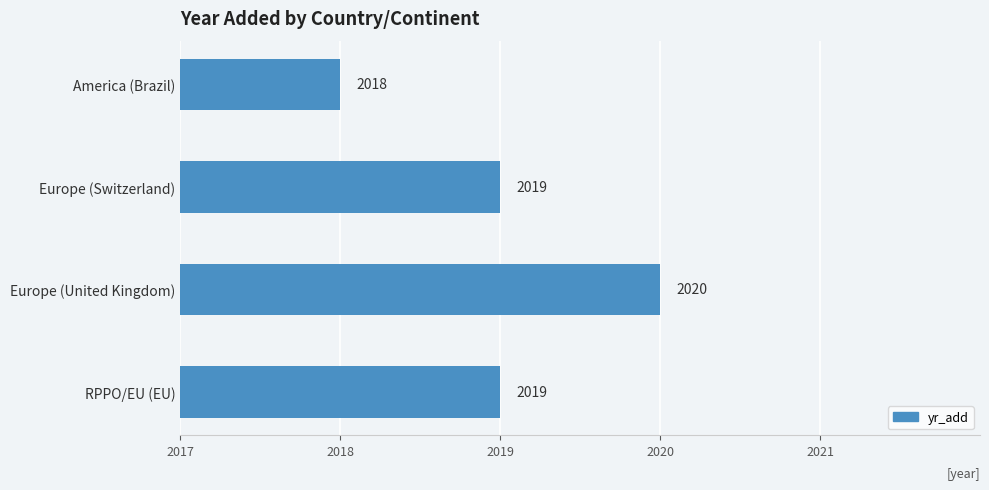

Does the chart contain stacked bars?

No